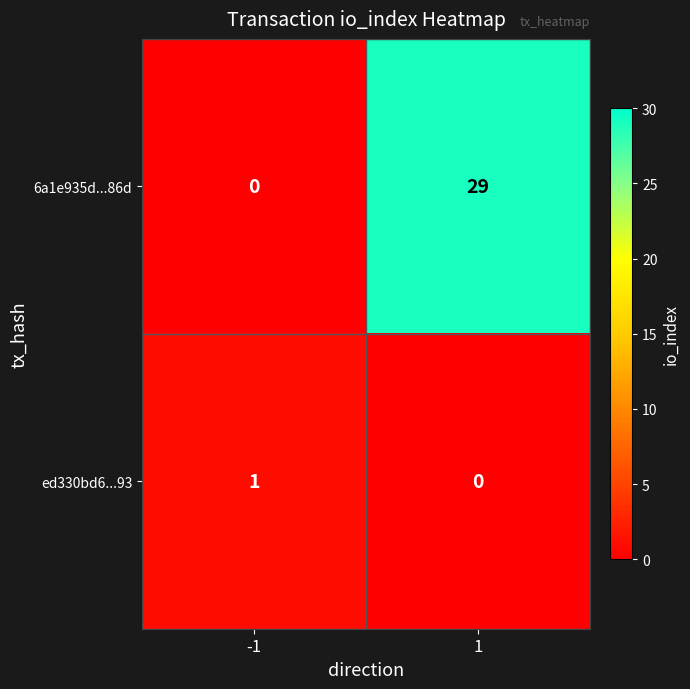

List the series in order of their peak value, highest first.

6a1e935d...86d, ed330bd6...93